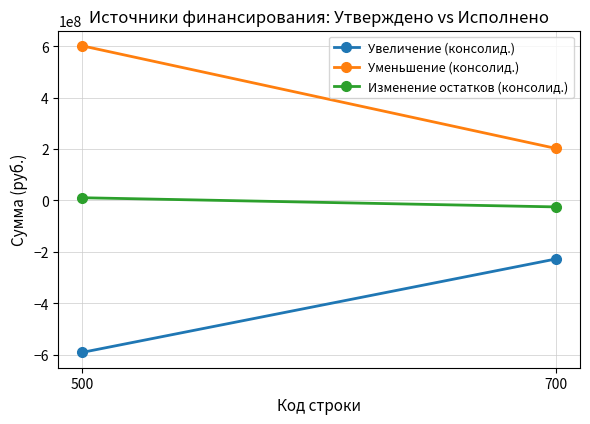

What is the smallest value displayed?

-590663463.0